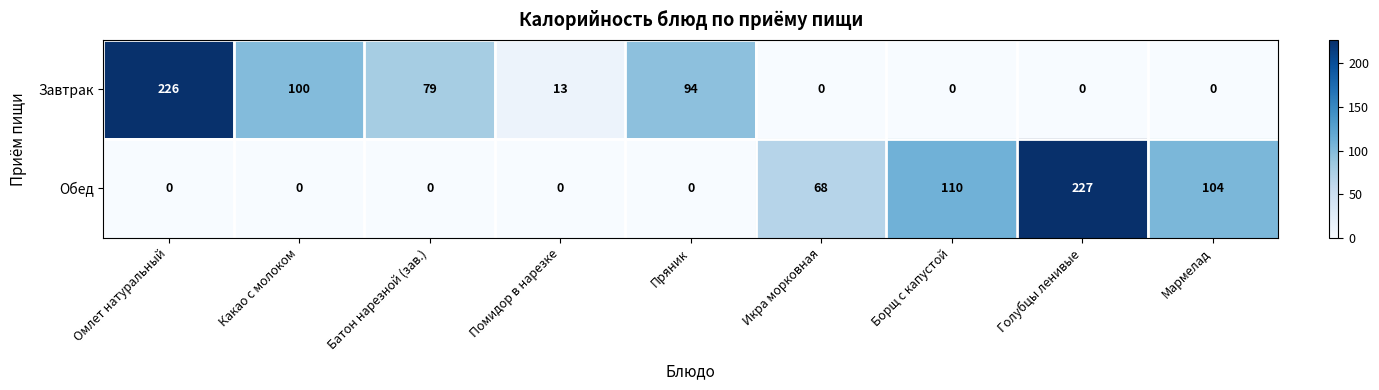

What is the difference between the maximum and minimum values in the Завтрак series?

226